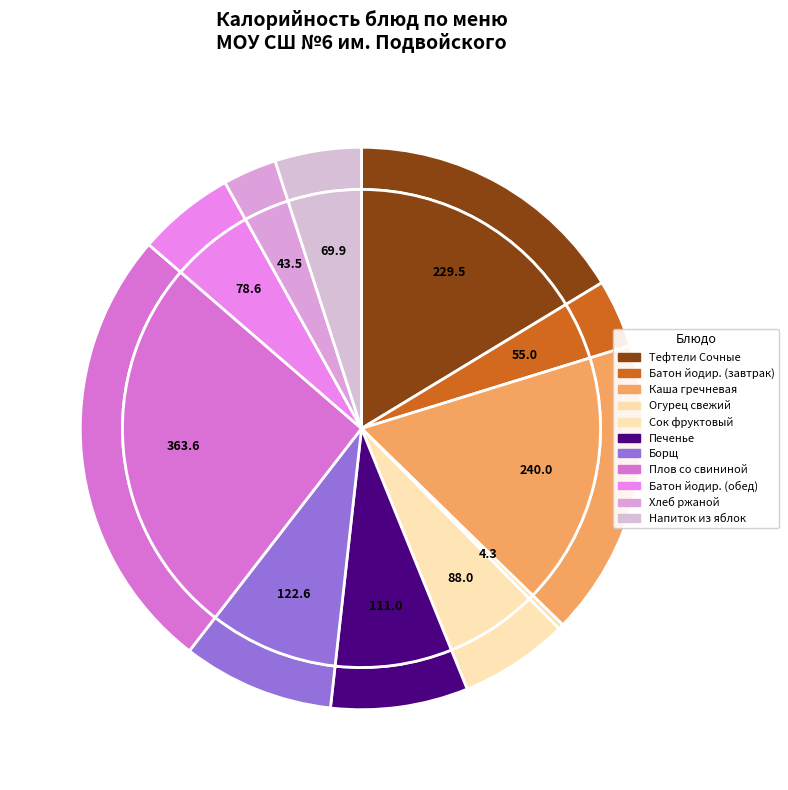

The Борщ из свежей капусты с картофелем slice represents 9% of the pie. True or false?

True